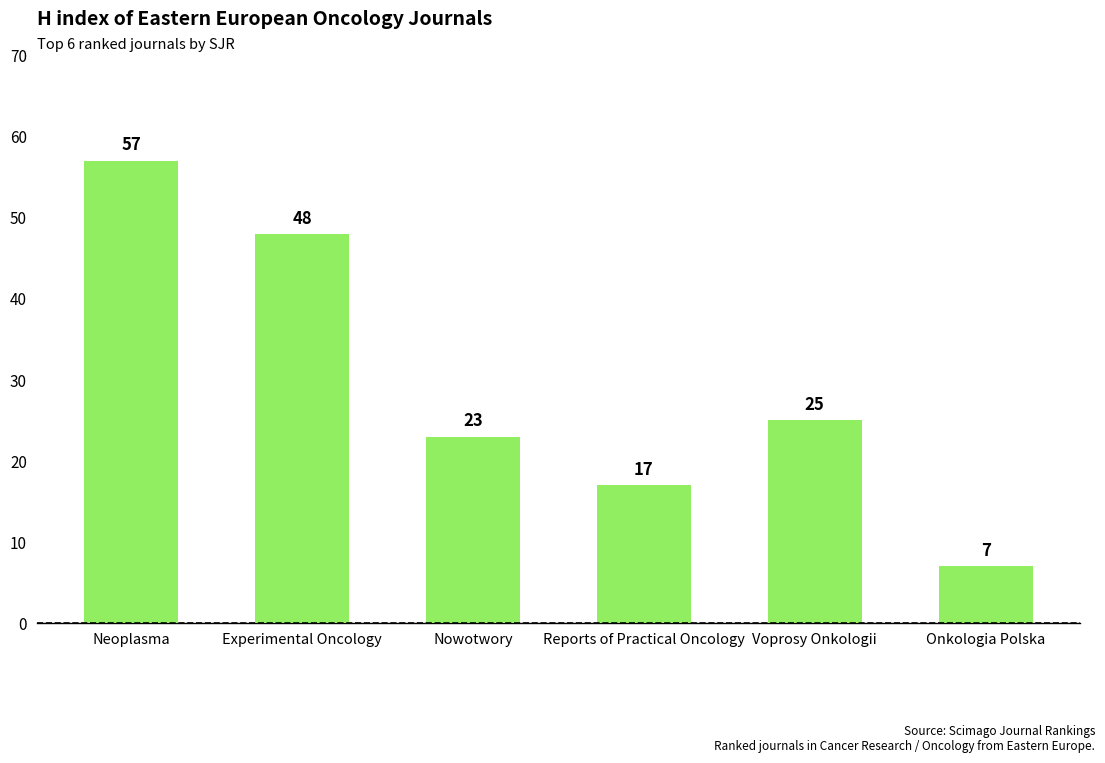

Reading left to right, what are all the values shown in this chart?

Neoplasma=57	Experimental Oncology=48	Nowotwory=23	Reports of Practical Oncology=17	Voprosy Onkologii=25	Onkologia Polska=7